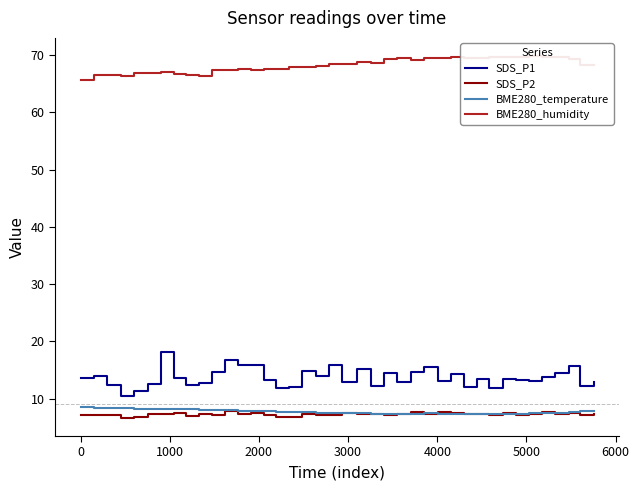

What is the maximum value for SDS_P2?

7.8